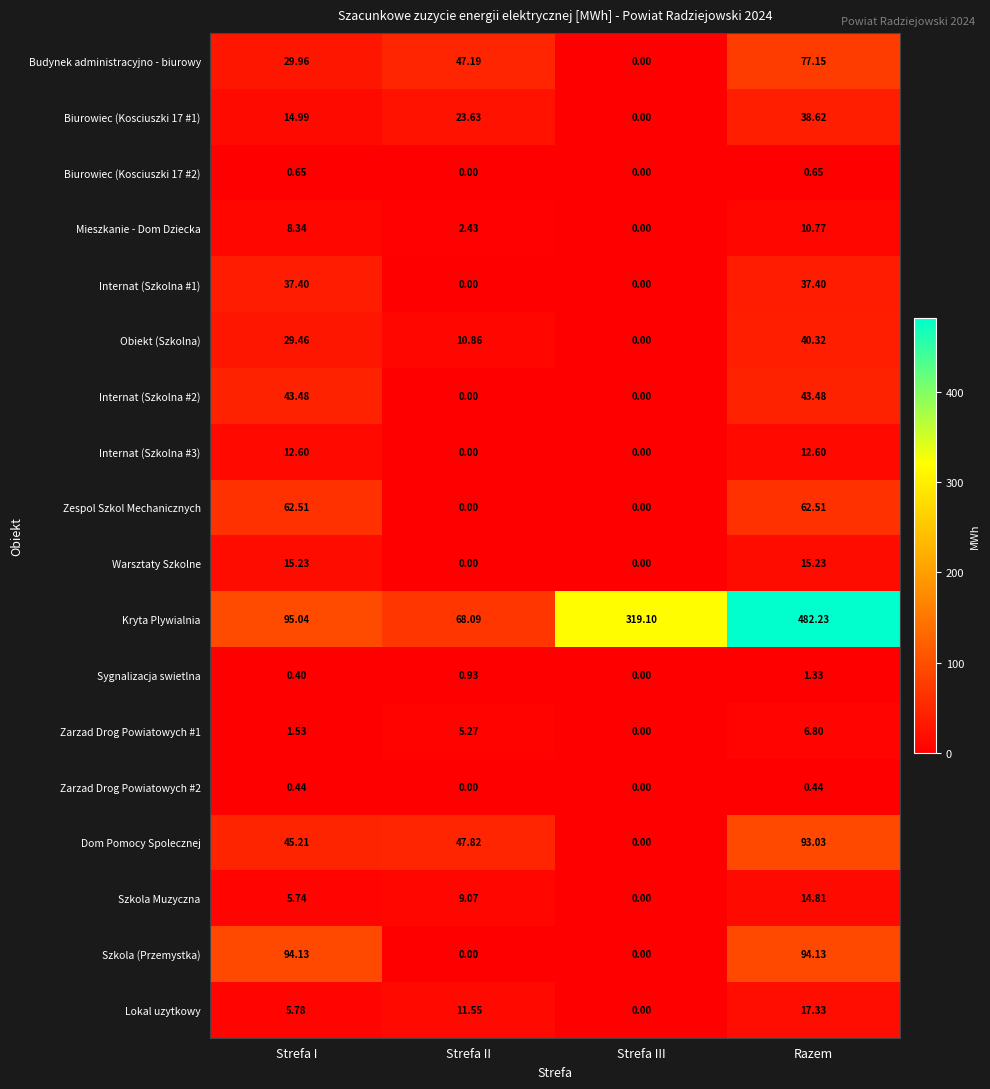

What is the spread (max minus min) of values at Strefa III?

319.1